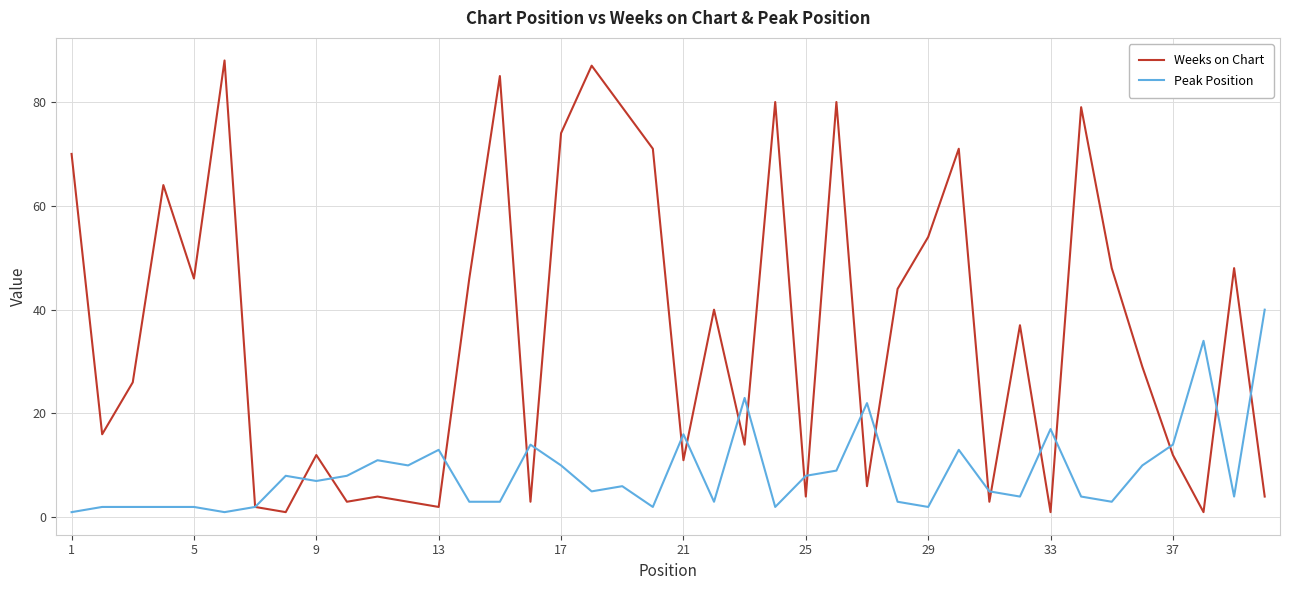

What is the maximum value for Weeks on Chart?

88